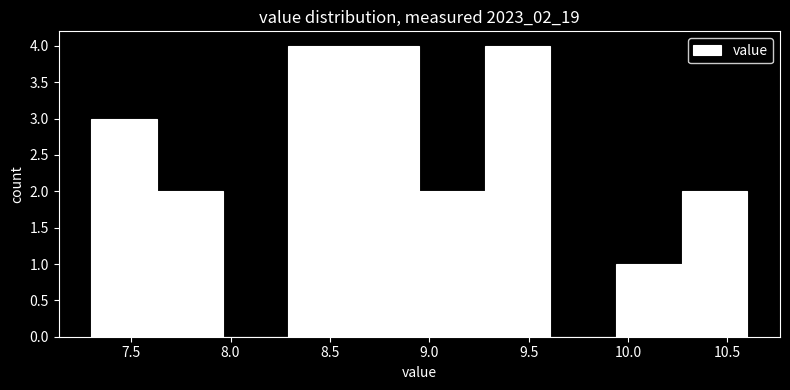

Reading left to right, transcribe this chart: for each bar, give the range it covers on the x-axis and its height. Neither the bar edges nor the heights are printed on the chart, so give them approximately, as read against the axes.

7.30 to 7.63: 3
7.63 to 7.96: 2
7.96 to 8.29: 0
8.29 to 8.62: 4
8.62 to 8.95: 4
8.95 to 9.28: 2
9.28 to 9.61: 4
9.61 to 9.94: 0
9.94 to 10.27: 1
10.27 to 10.60: 2